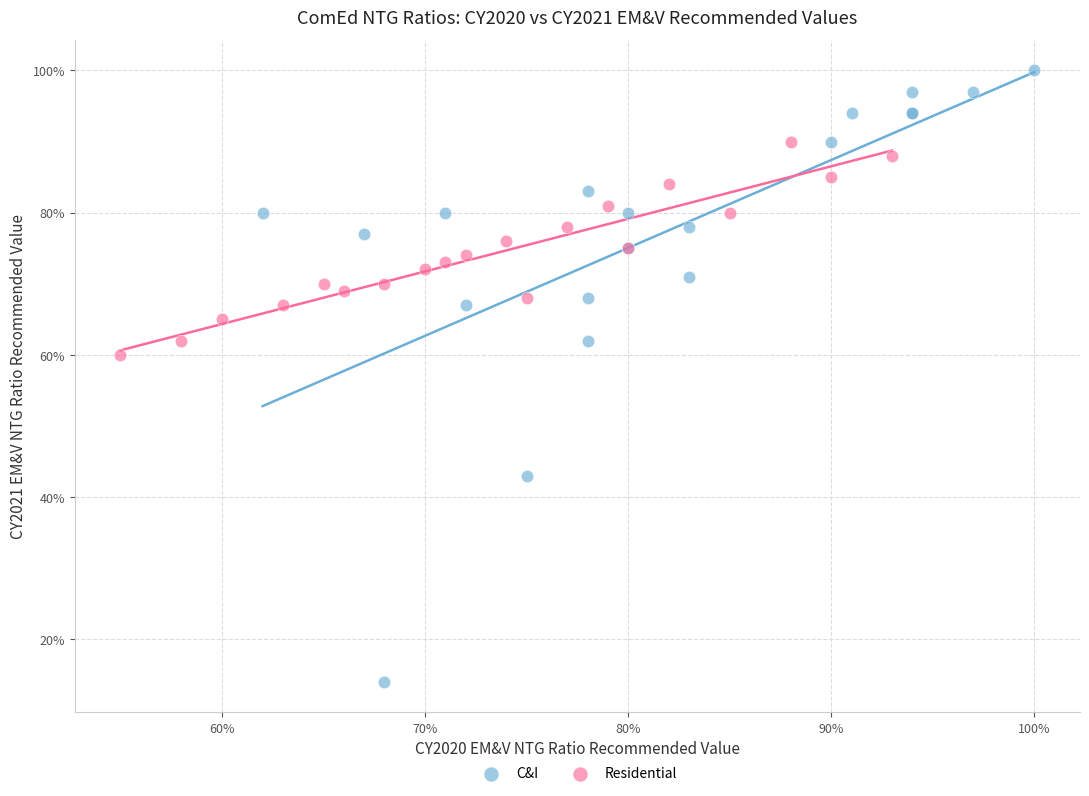

Which series contains the highest Y value?

C&I